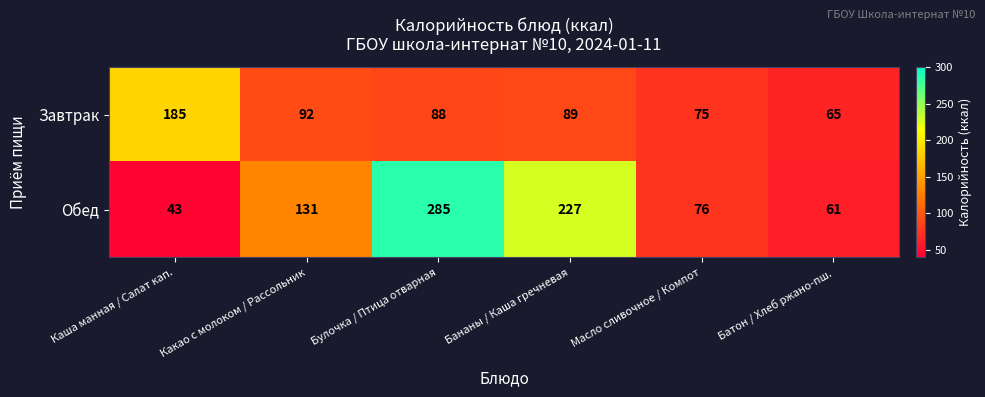

What is the difference between the highest and lowest values at Масло сливочное / Компот?

1